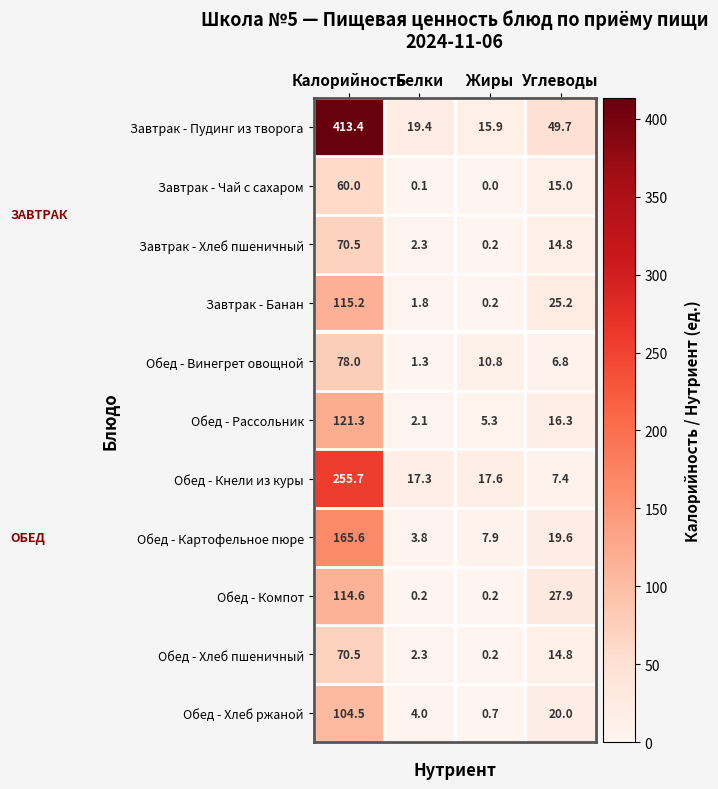

Which series changed the most between Калорийность and Углеводы?

Завтрак - Пудинг из творога